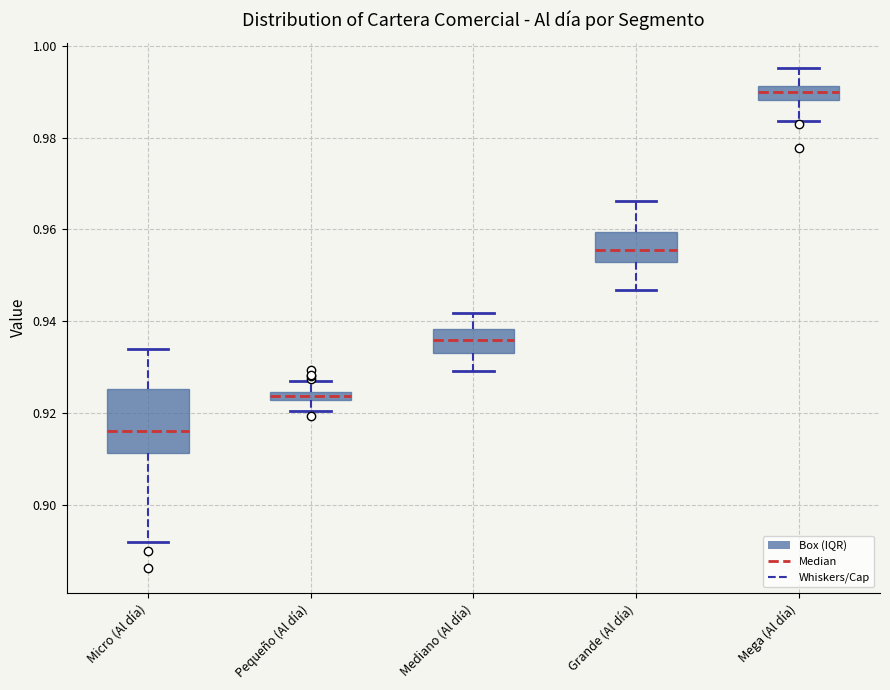

Which box has the lowest median line?

Micro (Al día)